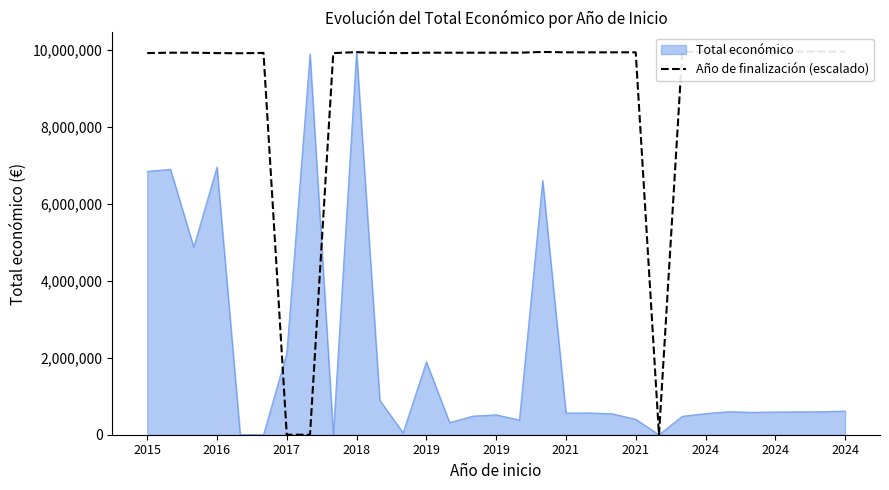

How many points are lower than both their immediate neighbors (excluding endpoints)?

4